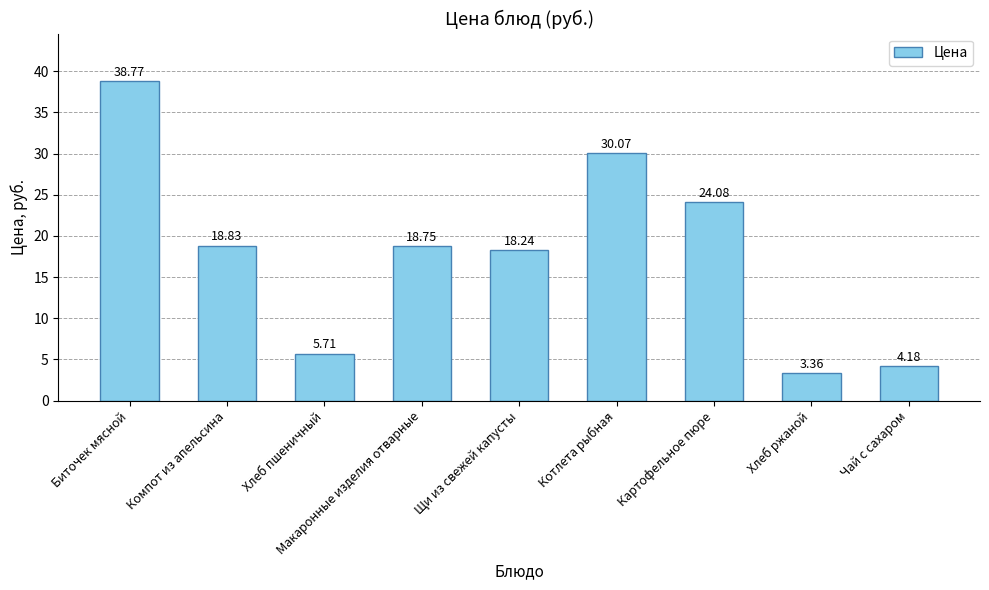

What is the change in value from Хлеб пшеничный to Котлета рыбная?

+24.4